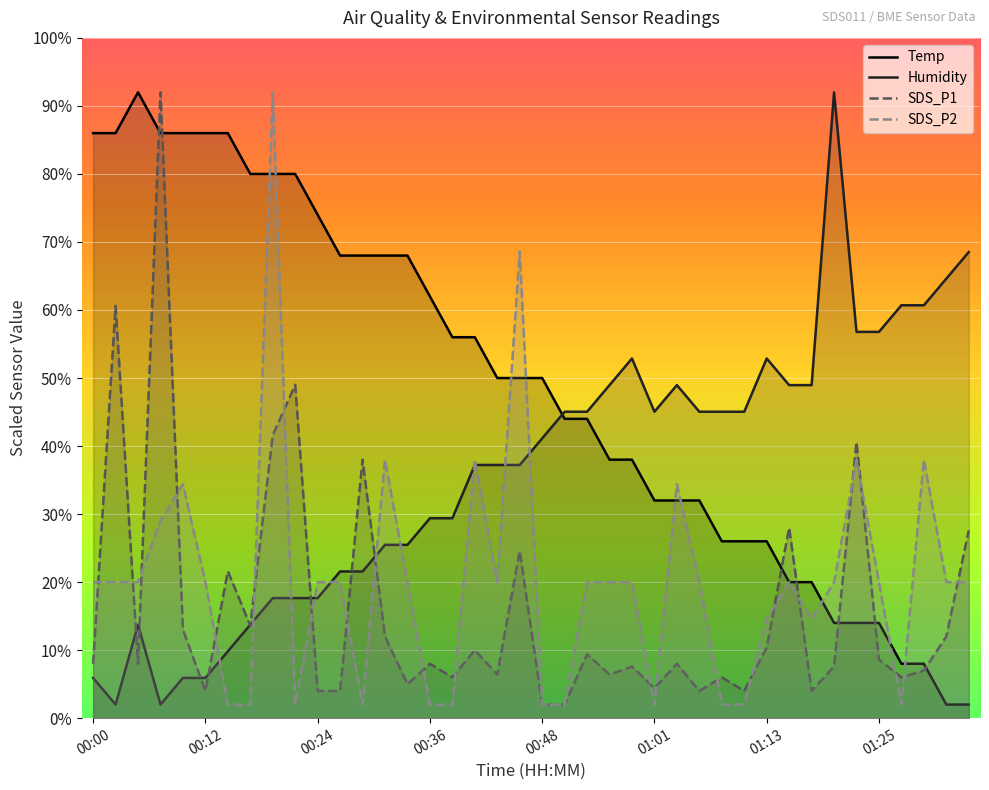

How many times do SDS_P2 and Temp cross each other?

9